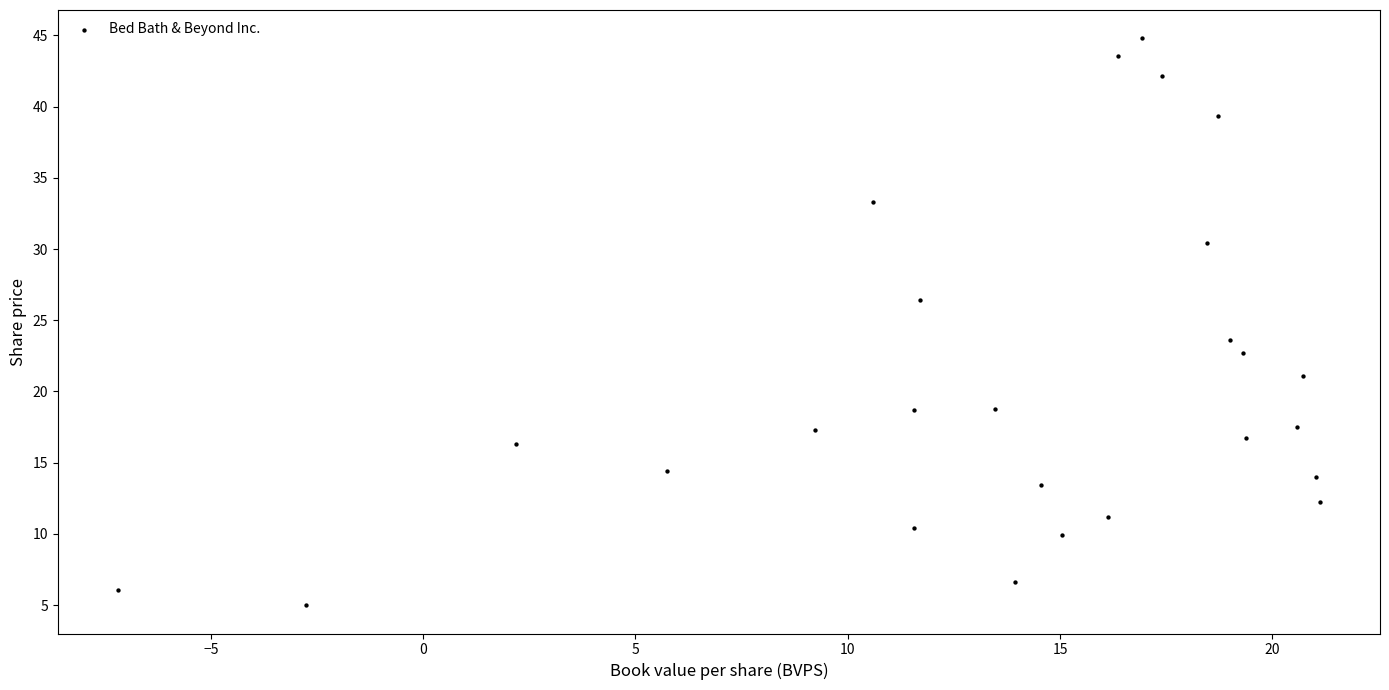

What is the range of X values (max minus min)?

28.3